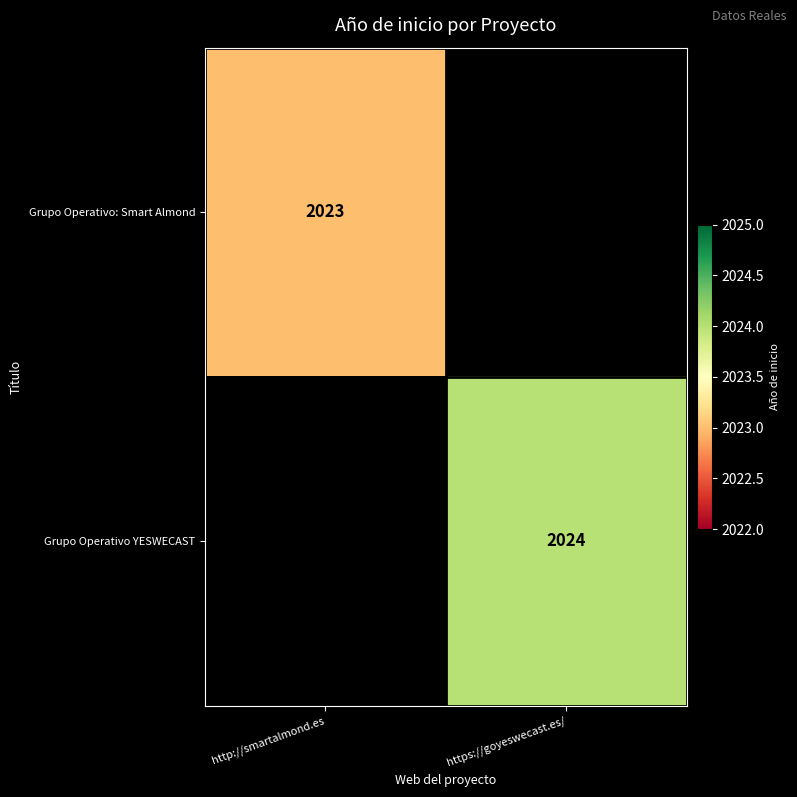

True or false: Grupo Operativo: Smart Almond has a value of 2023 at http://smartalmond.es.

True